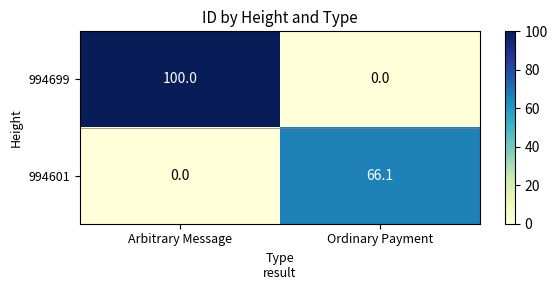

At which category is the sum across all series the highest?

Arbitrary Message